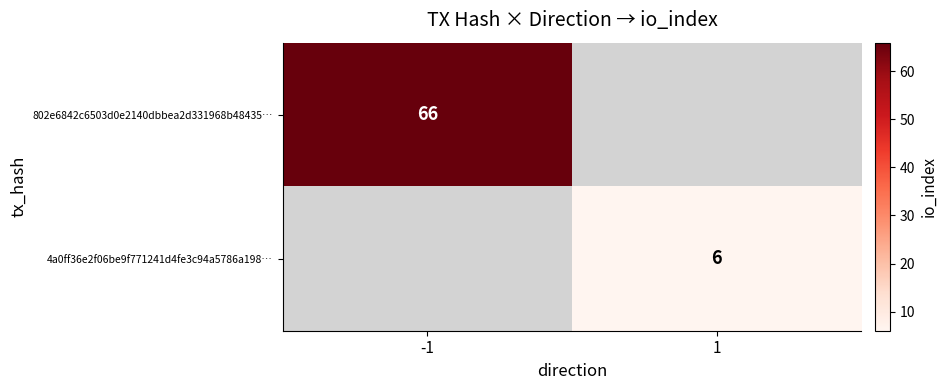

What is the greatest value displayed?

66.0